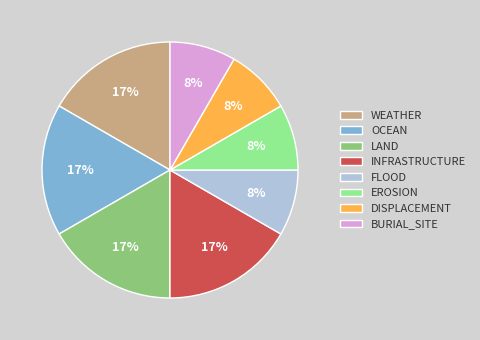

True or false: DISPLACEMENT accounts for 8% of the total.

True